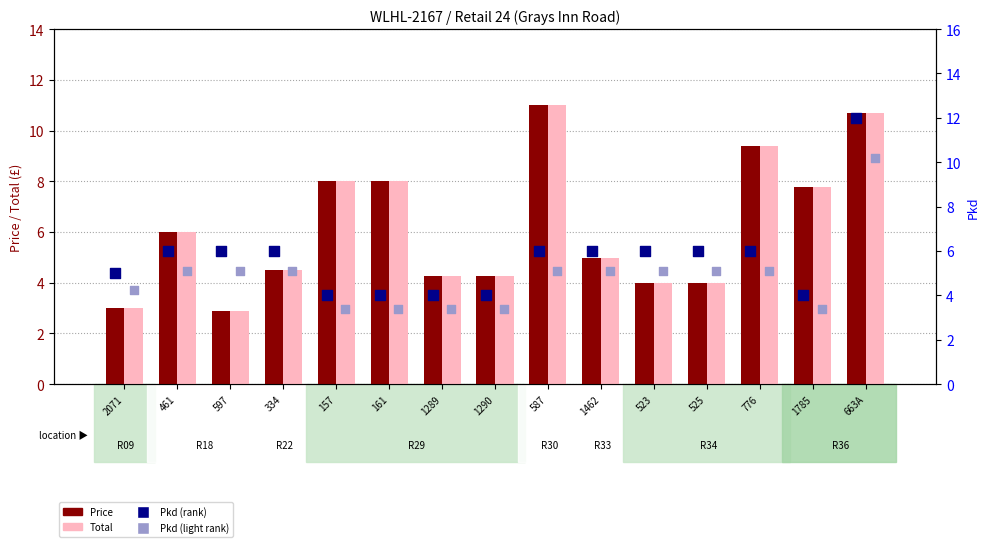

Which series reaches the maximum Y coordinate?

Pkd (rank)